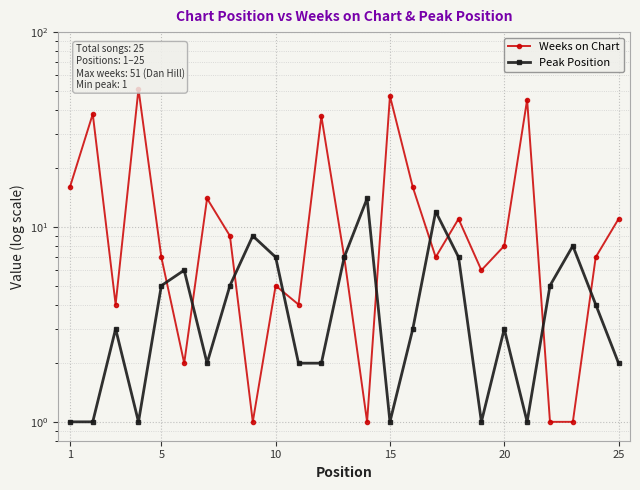

How many lines are shown in the chart?

2